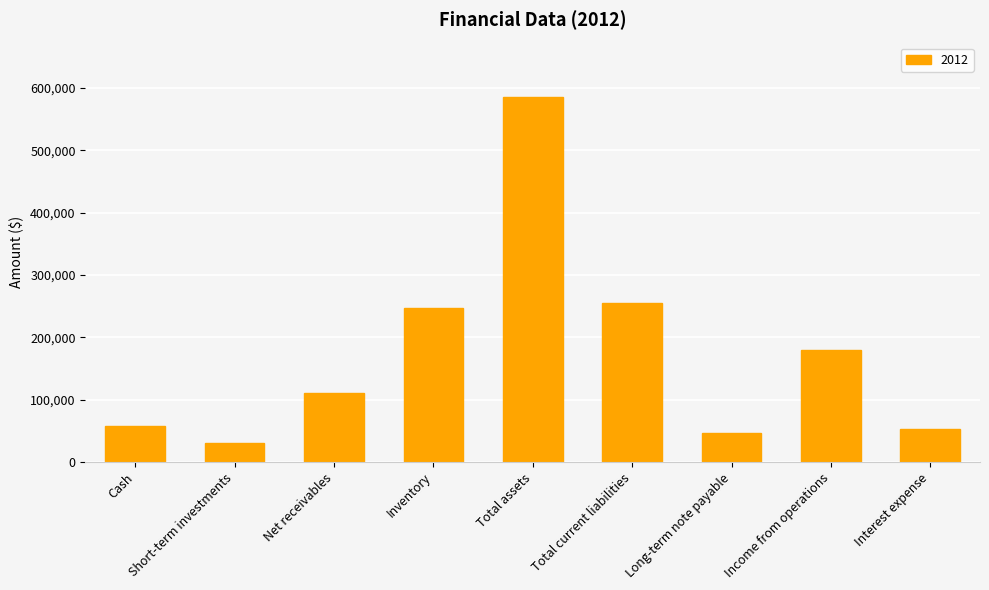

What is the difference between the second highest and second lowest values?

209000